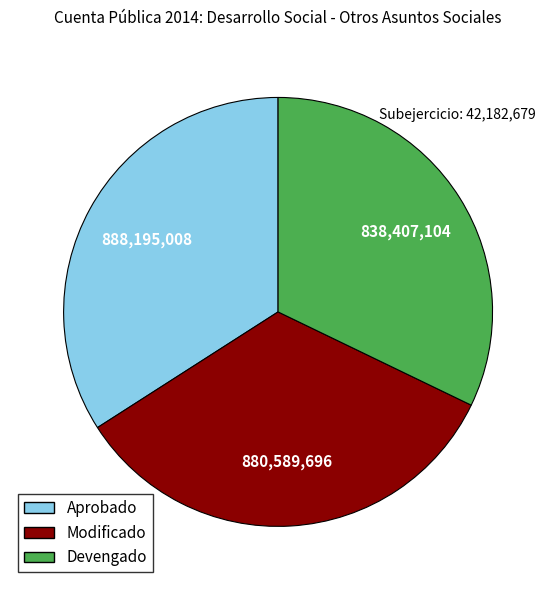

Which slice is the smallest?

Devengado